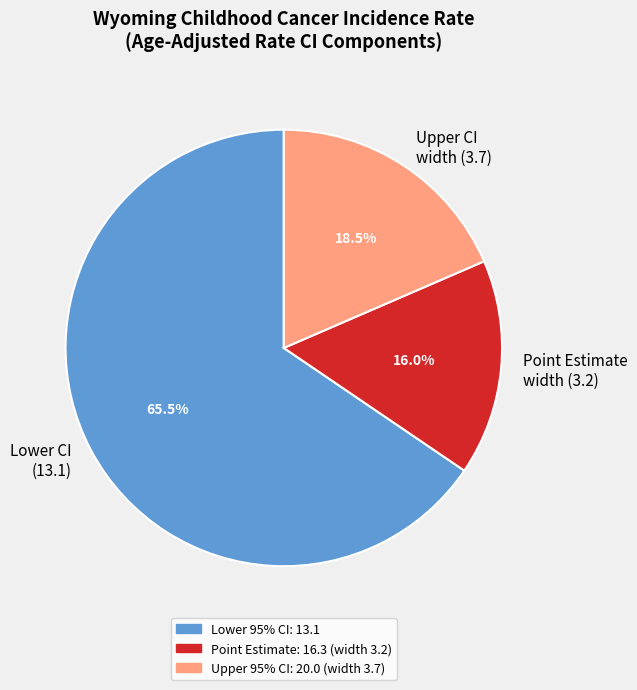

Count the number of slices in the pie.

3